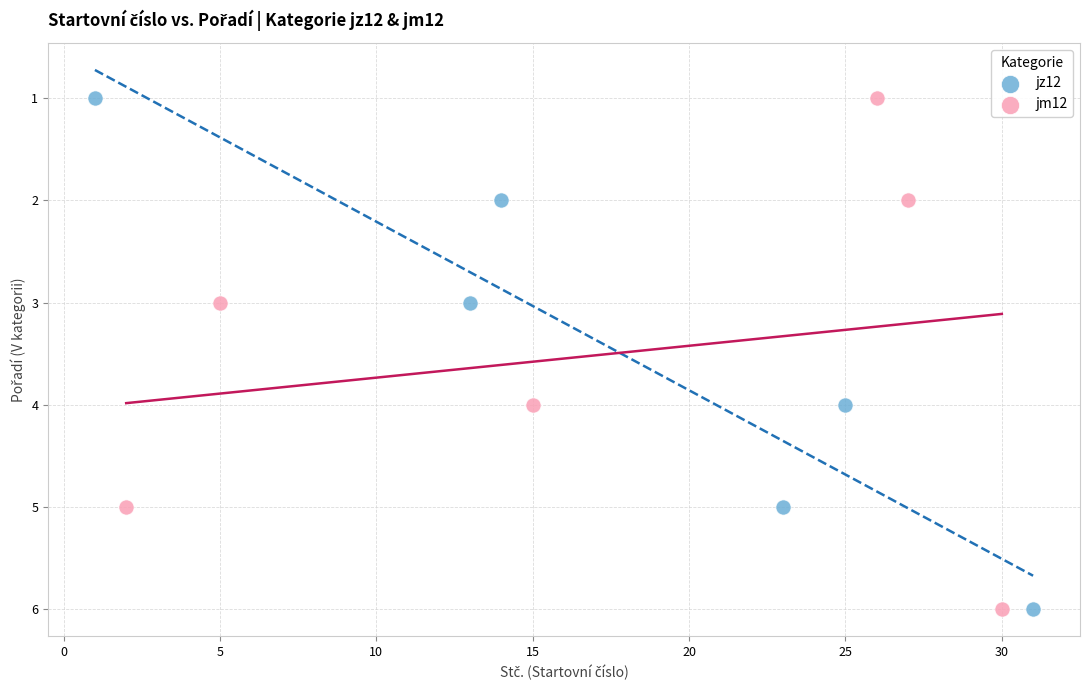

What are all the series names shown in the legend?

jz12, jm12